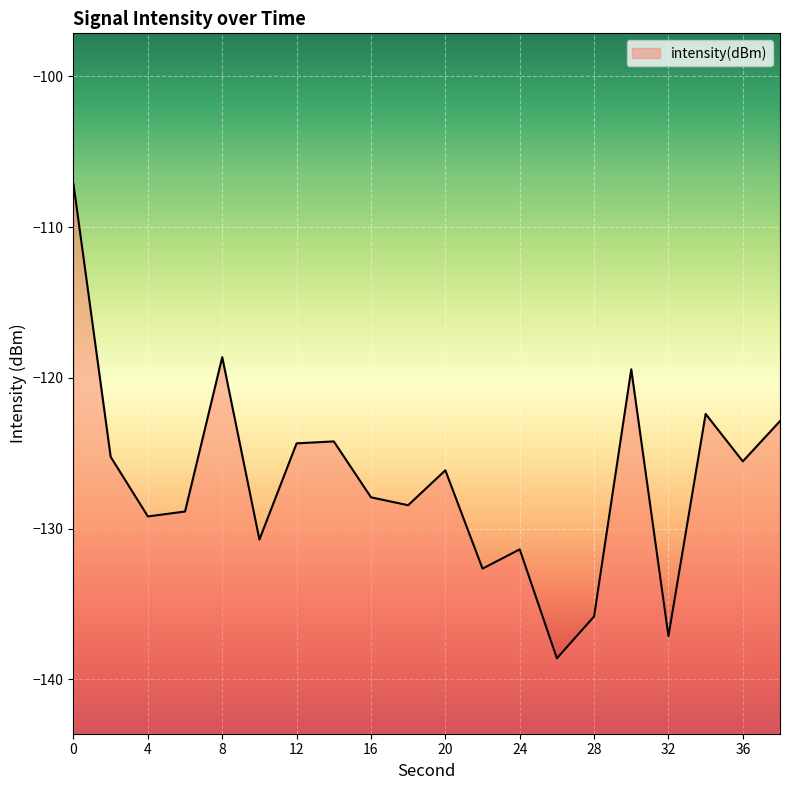

Reading left to right, extract all data points from this chart.

0=-107.1	2=-125.2	4=-129.2	6=-128.9	8=-118.6	10=-130.7	12=-124.3	14=-124.2	16=-127.9	18=-128.4	20=-126.1	22=-132.7	24=-131.4	26=-138.6	28=-135.8	30=-119.4	32=-137.1	34=-122.4	36=-125.5	38=-122.9